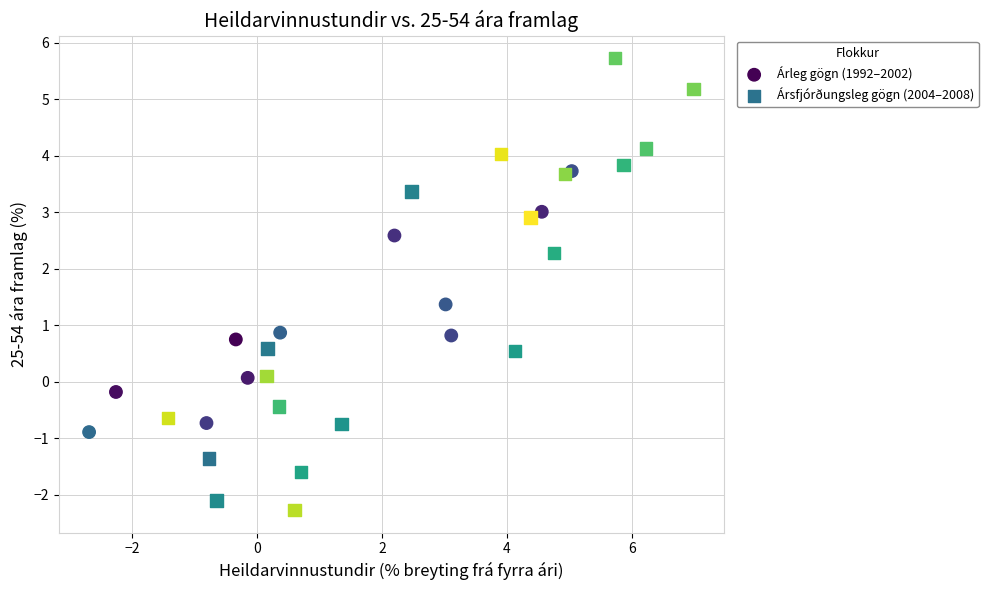

What are all the series names shown in the legend?

Árleg gögn (1992–2002), Ársfjórðungsleg gögn (2004–2008)